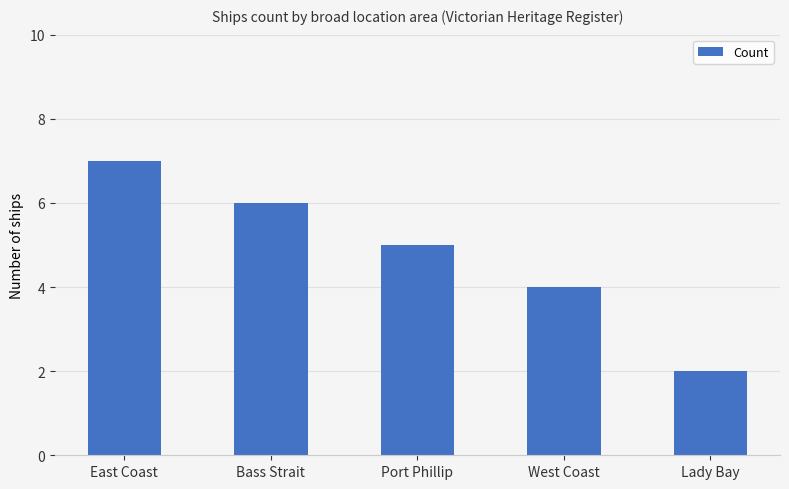

What is the difference between the maximum and second lowest values?

3